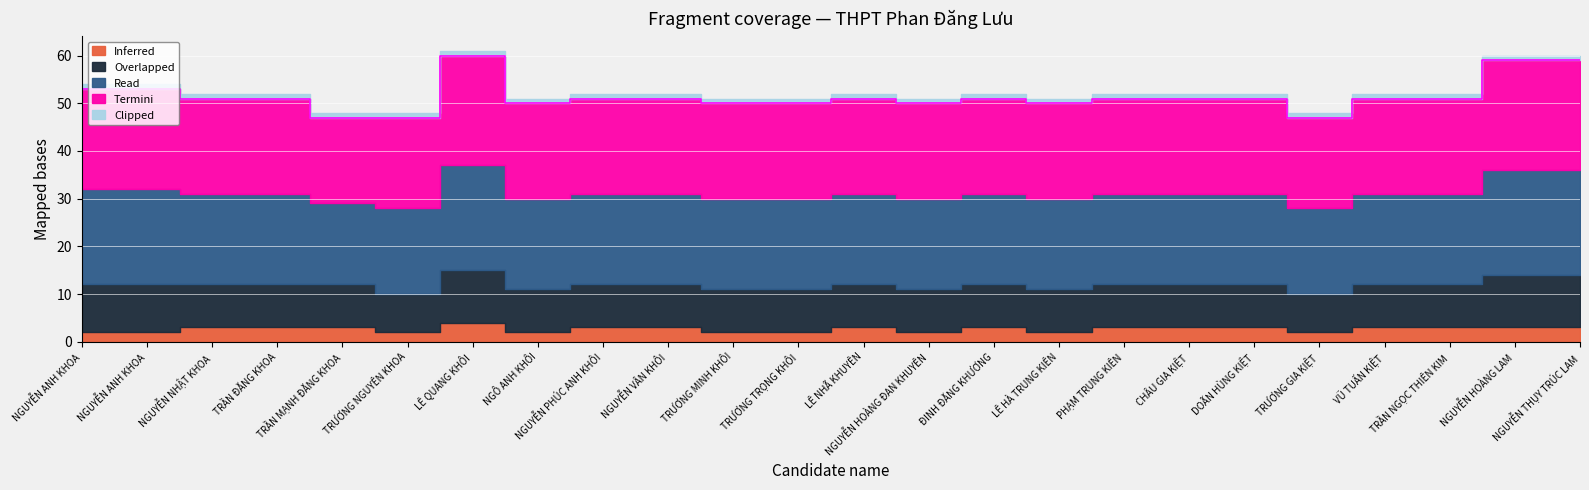

What is the difference between the maximum and second lowest values in the Overlapped series?

3